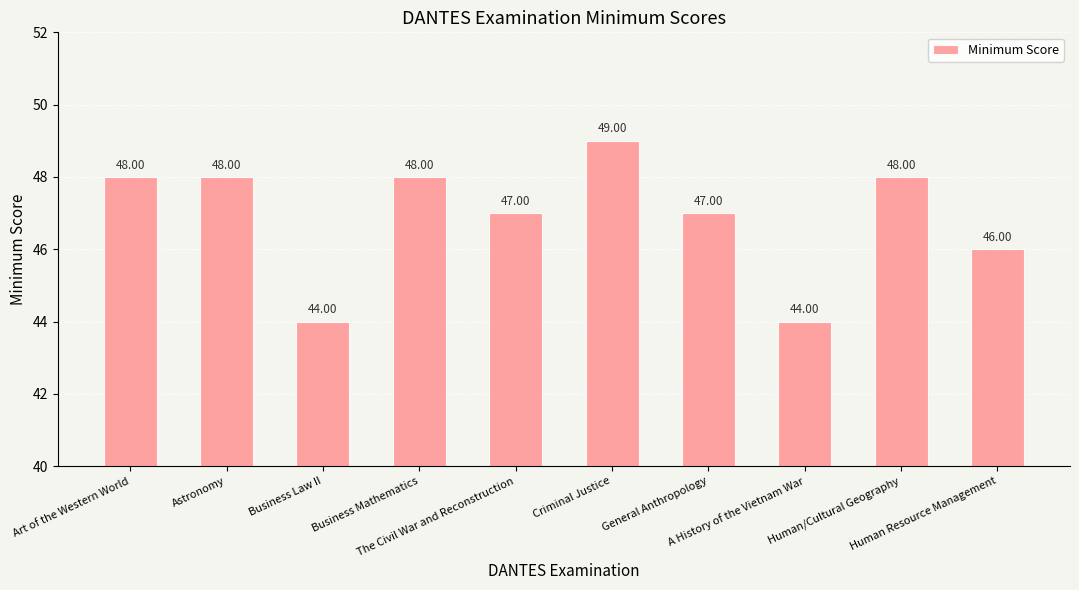

The chart shows a value of 44 at A History of the Vietnam War. True or false?

True